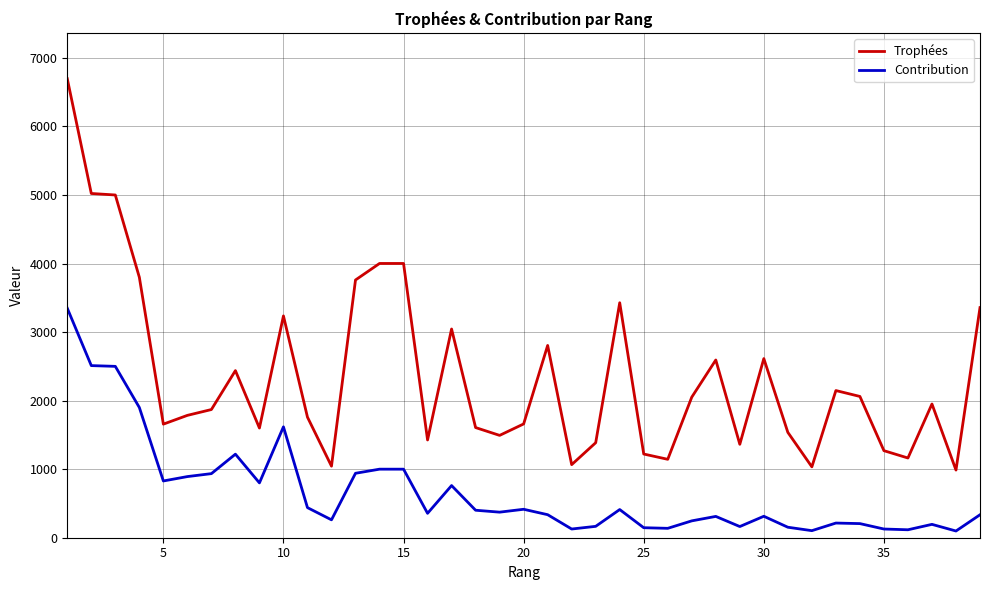

What is the difference between the maximum and minimum values in the Contribution series?

3250